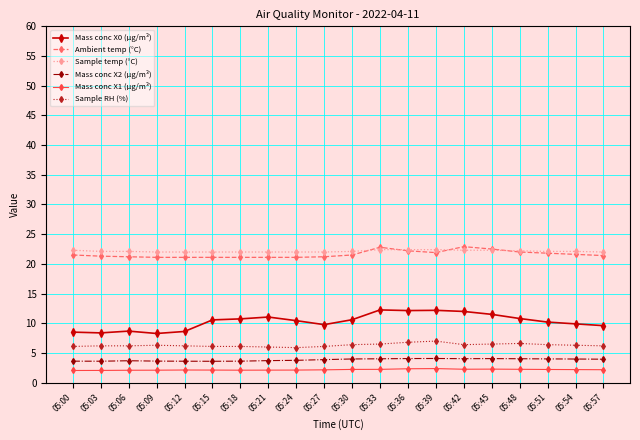

Rank the series by their maximum value, from highest to lowest.

Ambient temp (°C), Sample temp (°C), Mass conc X0 (μg/m³), Sample RH (%), Mass conc X2 (μg/m³), Mass conc X1 (μg/m³)